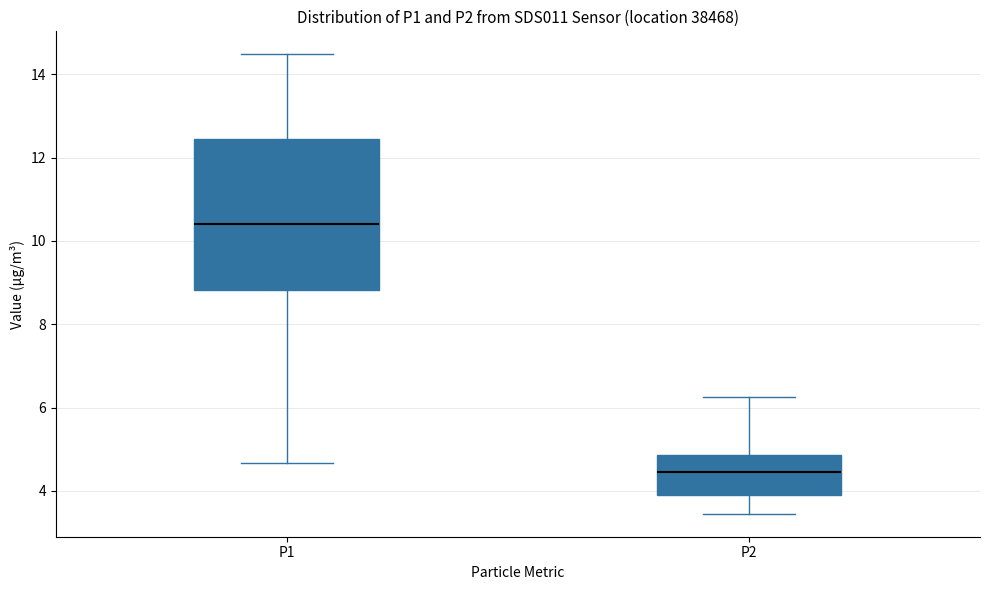

Where does the median line of the box for P1 sit on the y-axis? The values are not printed on the chart, so give them approximately, as read against the axis.

10.4